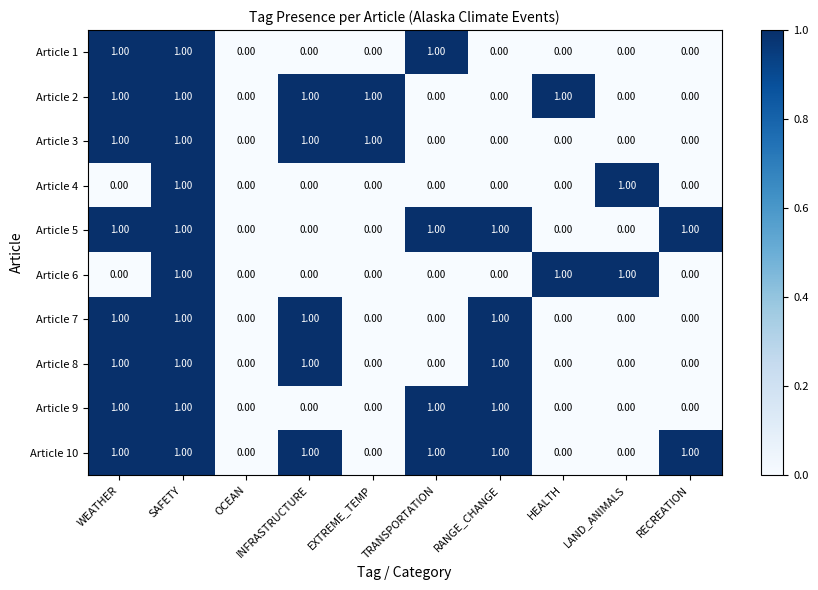

Is the value of Article 3 at INFRASTRUCTURE greater than the value of Article 7 at HEALTH?

Yes